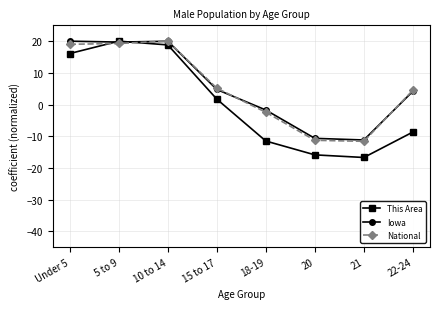

At which label does National first exceed 5?

Under 5